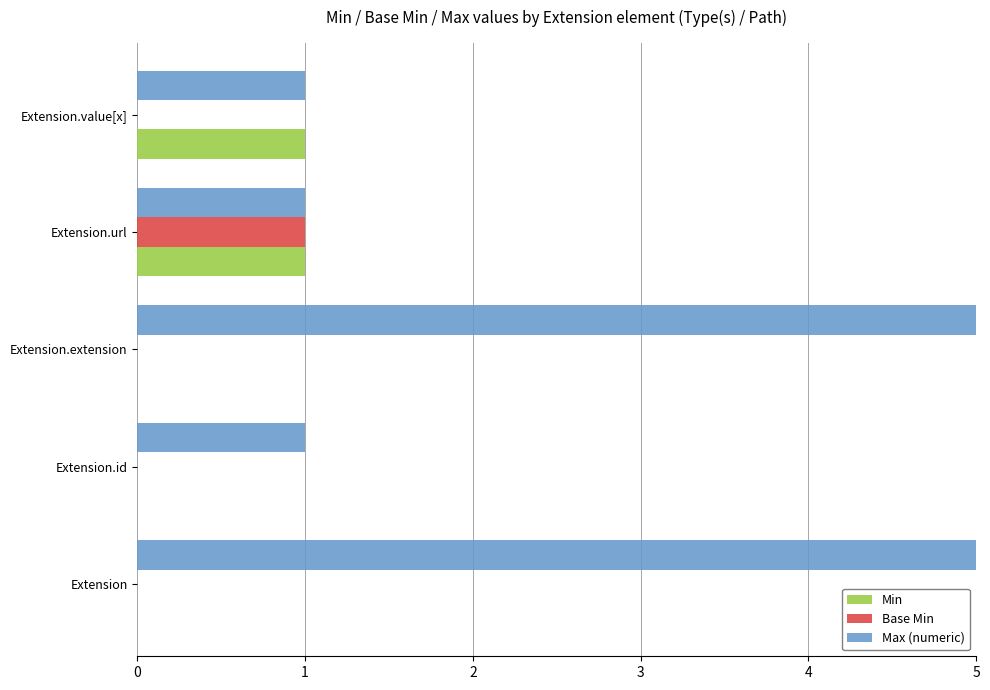

The value of Max (numeric) at Extension.id is 1. True or false?

True